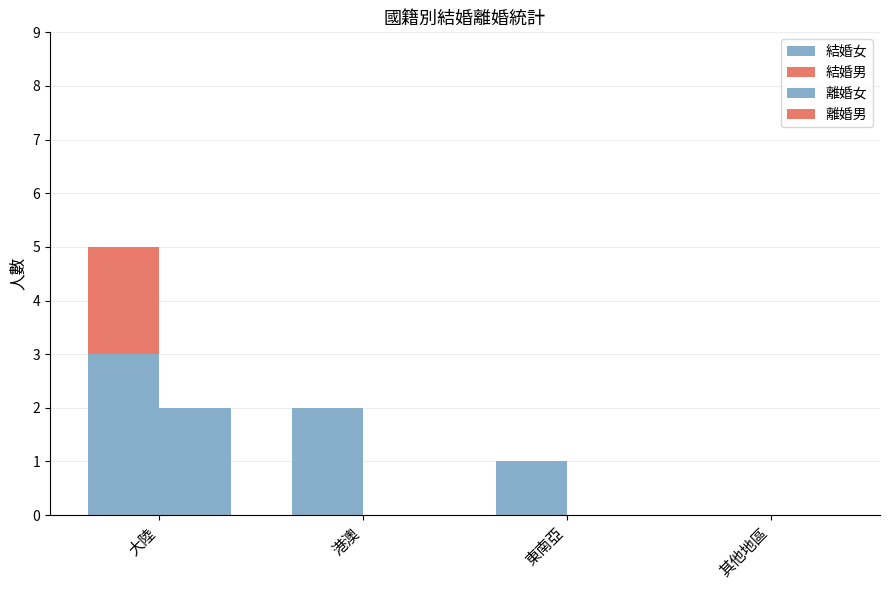

What is the total value across all series at 港澳?

2